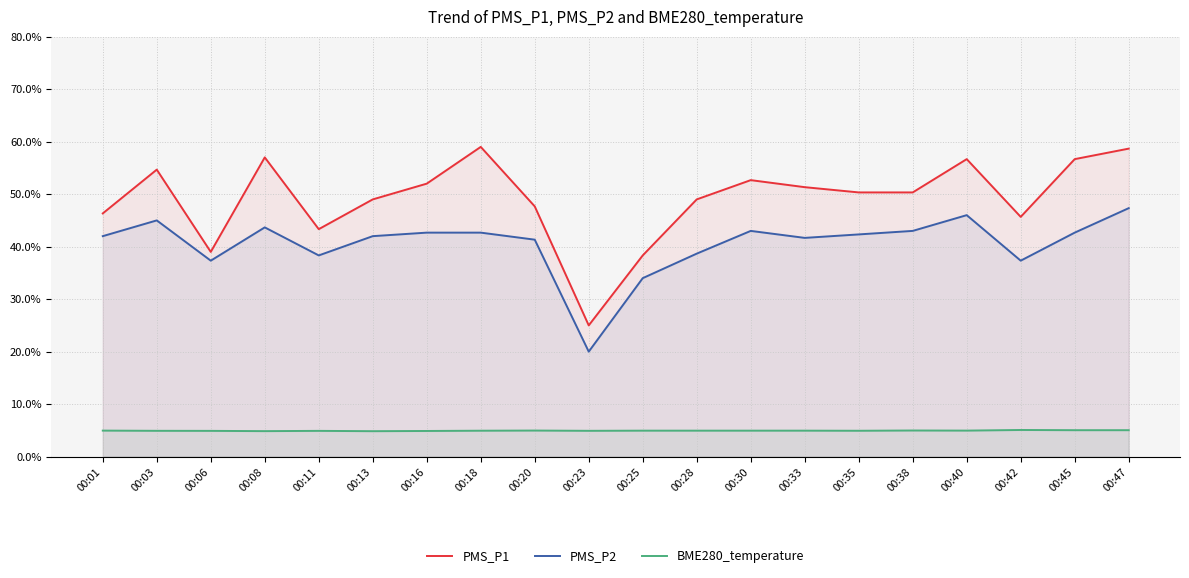

In BME280_temperature, how many points are lower than both neighbors (excluding endpoints)?

5